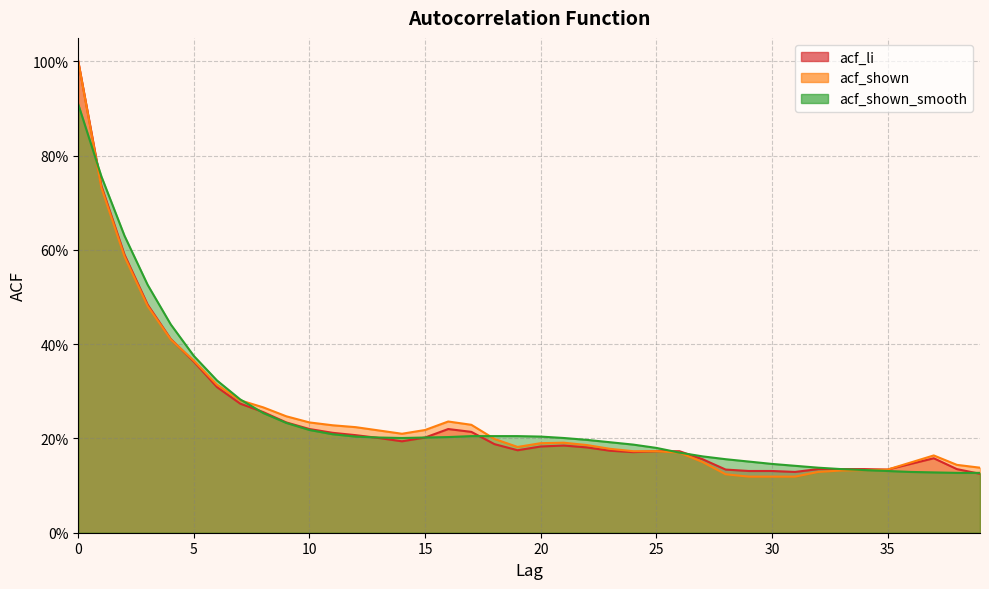

Is the value of acf_shown_smooth at 26 greater than the value of acf_li at 21?

No